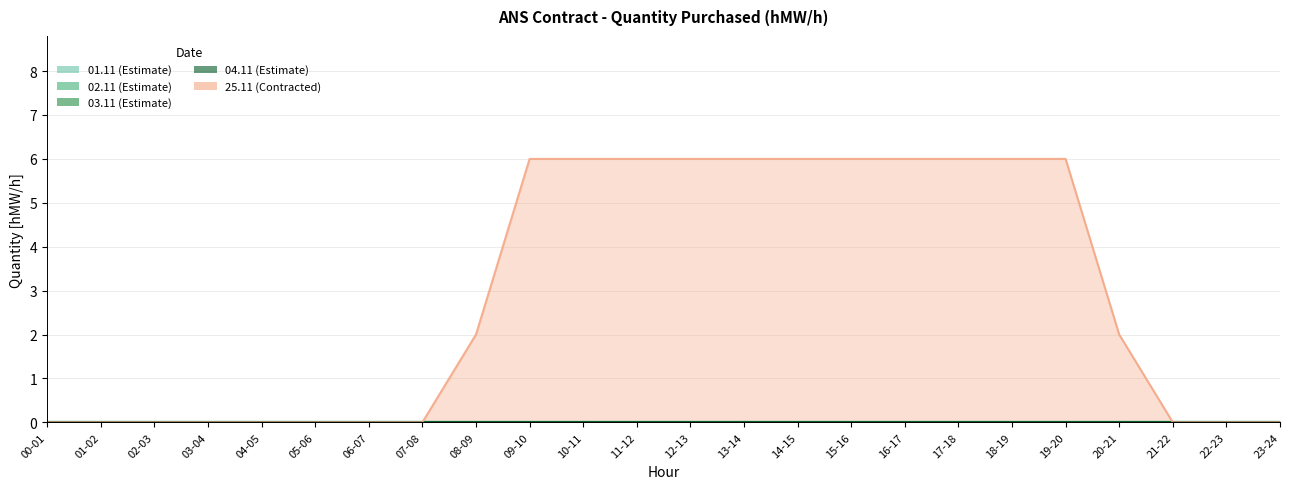

Is the value of 01.11 at 00-01 greater than the value of 25.11 at 11-12?

No